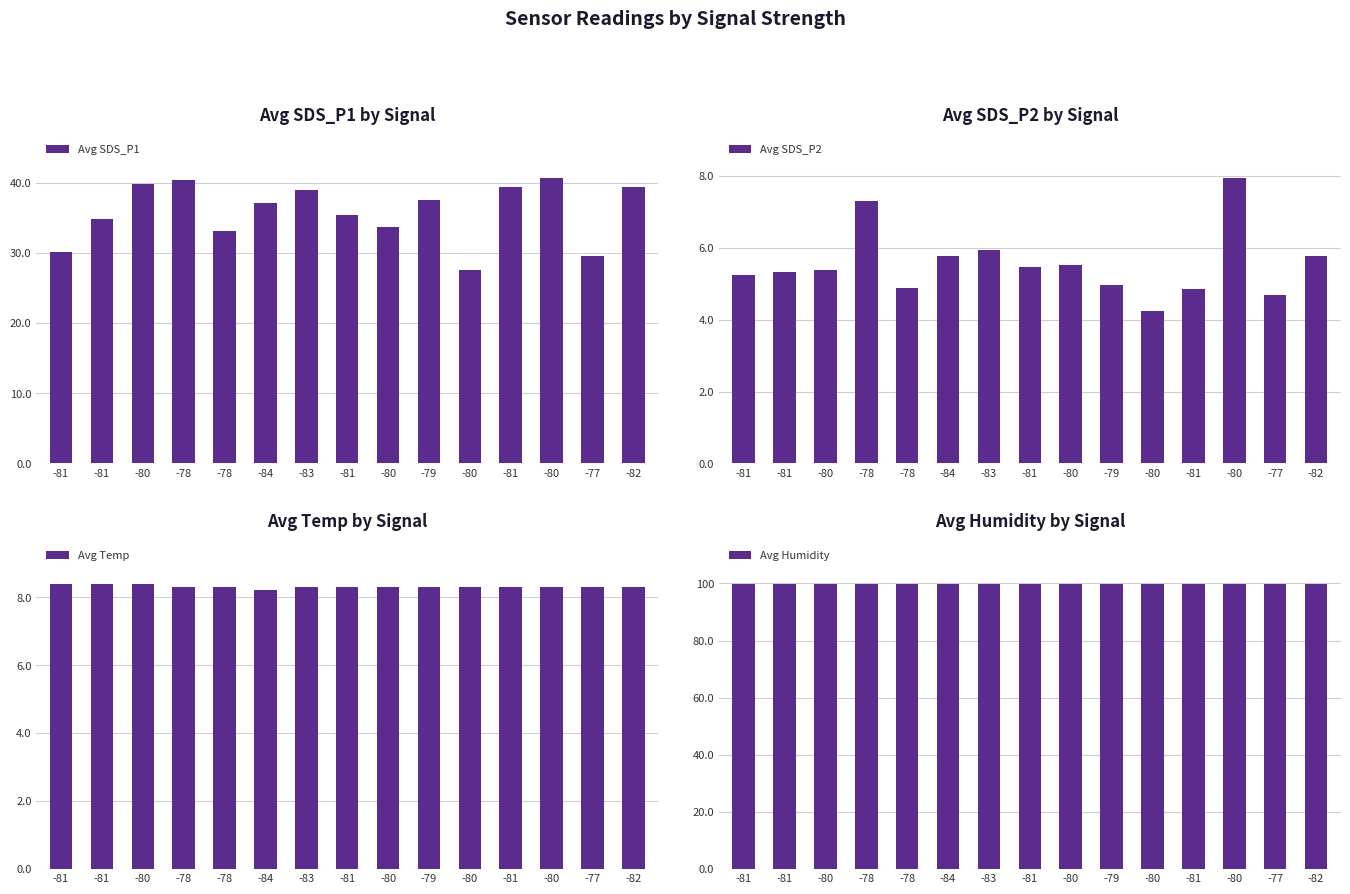

Which category has the highest value in the Avg Humidity series?

-81